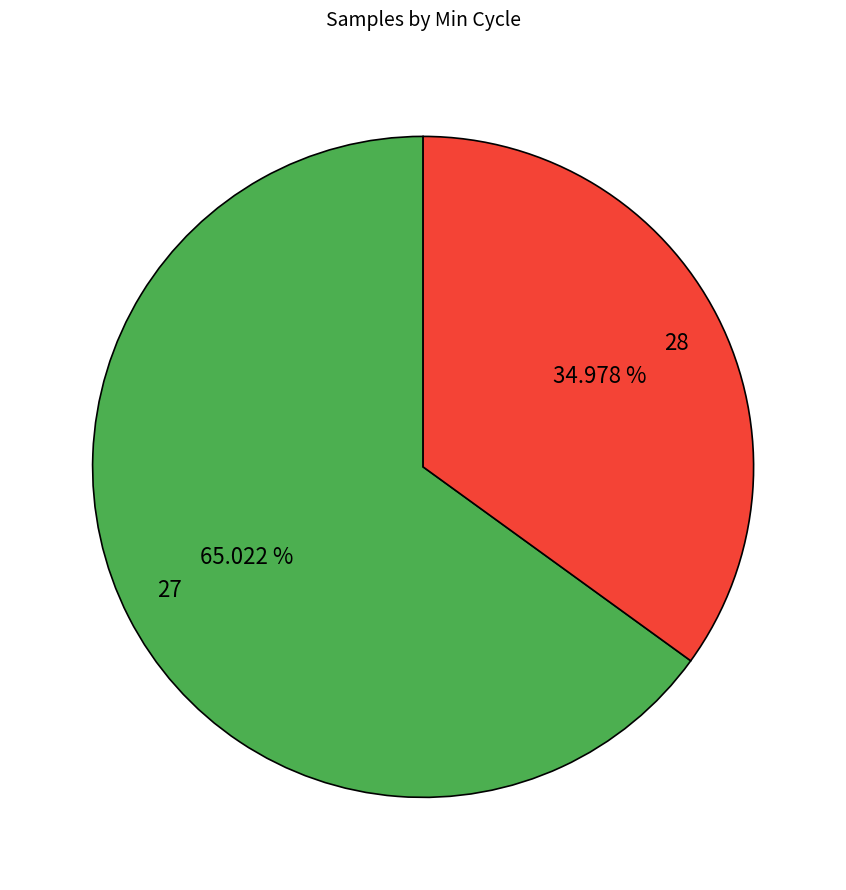

Which category has the biggest portion of the pie?

27